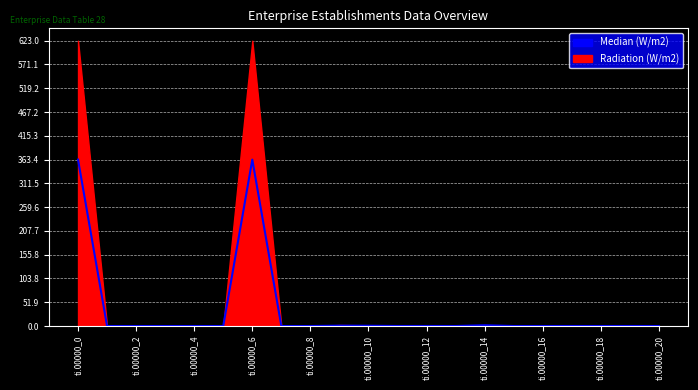

Rank the categories by value from lowest to highest.

ti.00000_4, ti.00000_5, ti.00000_13, ti.00000_16, ti.00000_7, ti.00000_8, ti.00000_1, ti.00000_2, ti.00000_3, ti.00000_20, ti.00000_15, ti.00000_18, ti.00000_17, ti.00000_19, ti.00000_11, ti.00000_12, ti.00000_10, ti.00000_9, ti.00000_14, ti.00000_6, ti.00000_0